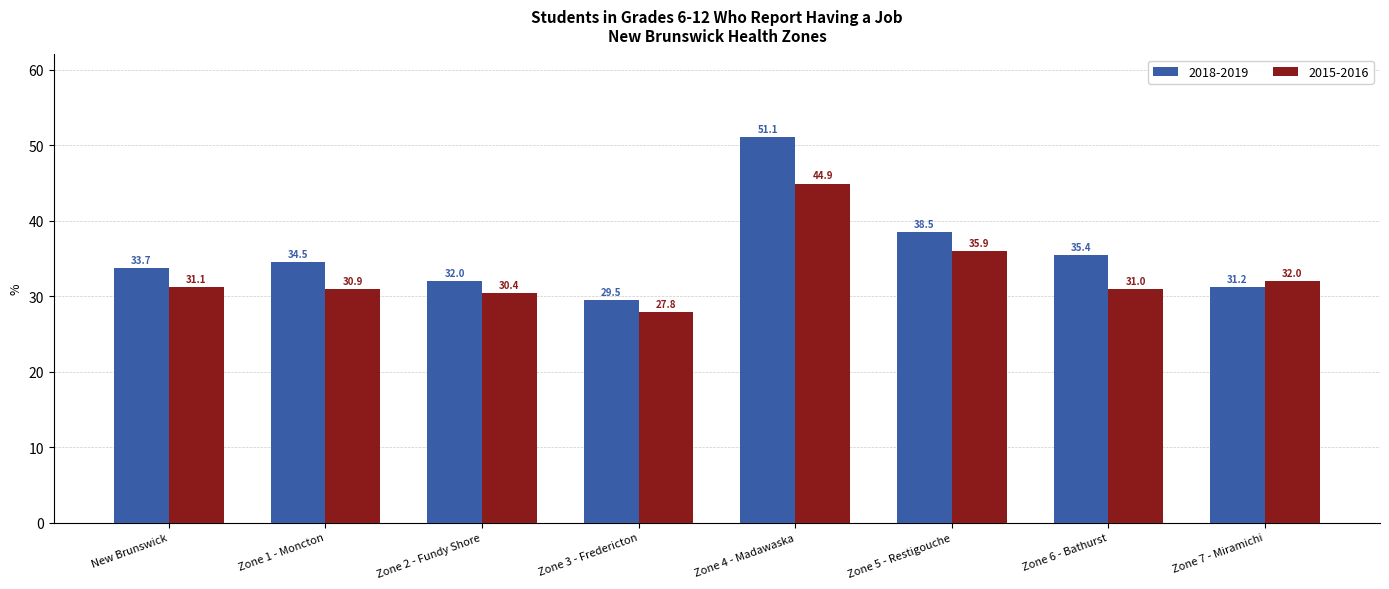

What value does the 2018-2019 series have at New Brunswick?

33.7